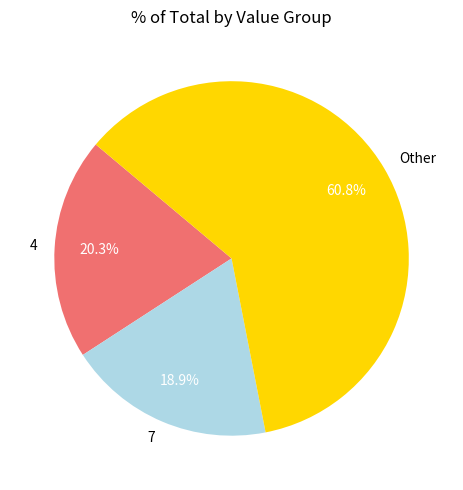

What is the ratio of the value at 7 to the value at Other?

0.3